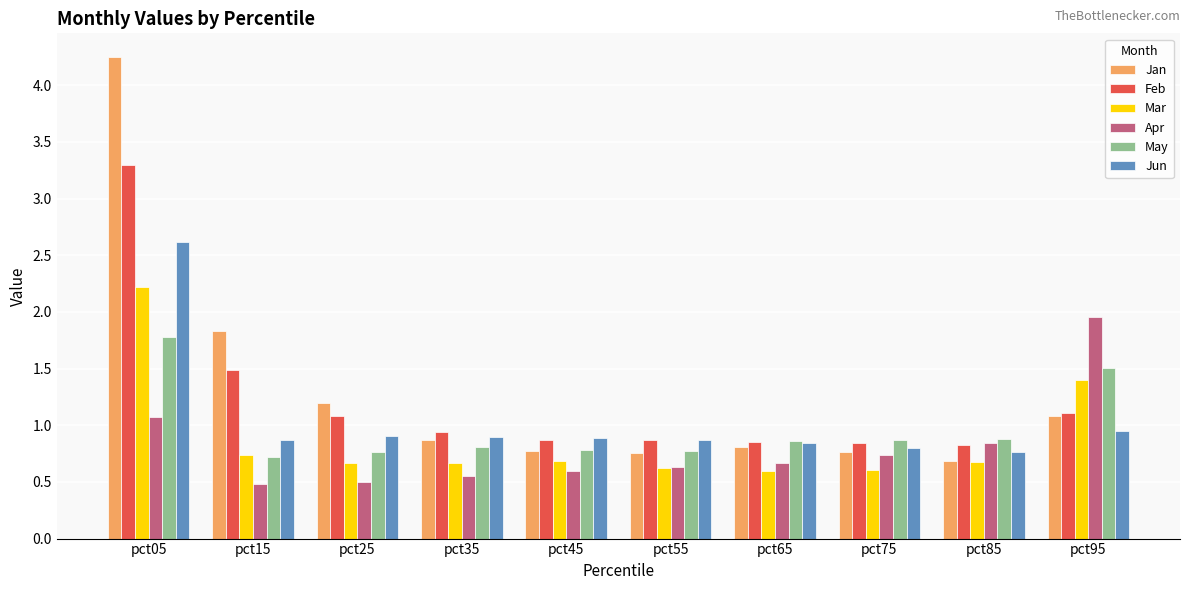

Read the Feb value at pct15.

1.5